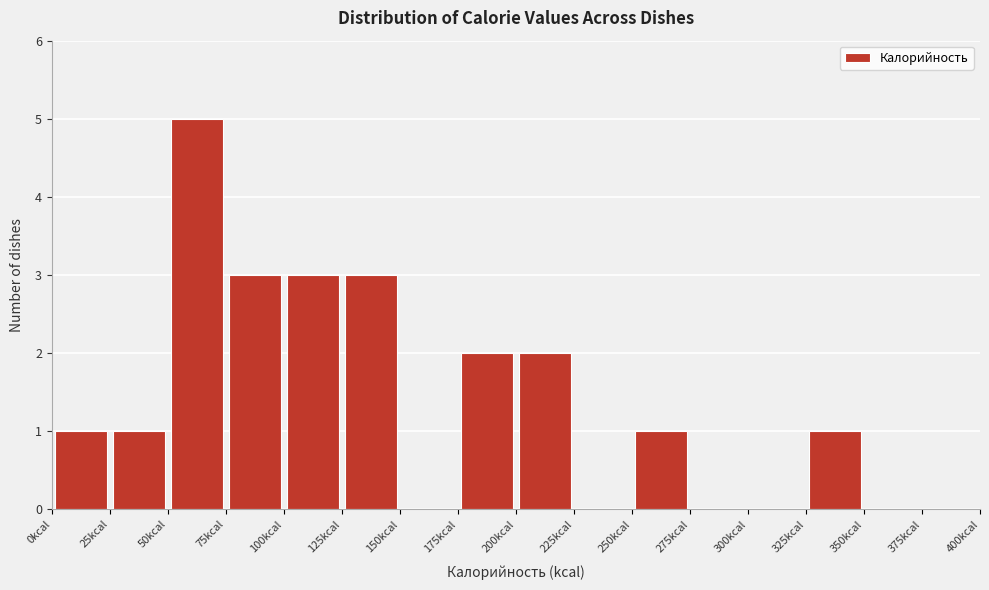

Which range on the x-axis has the tallest bar?

50 to 75